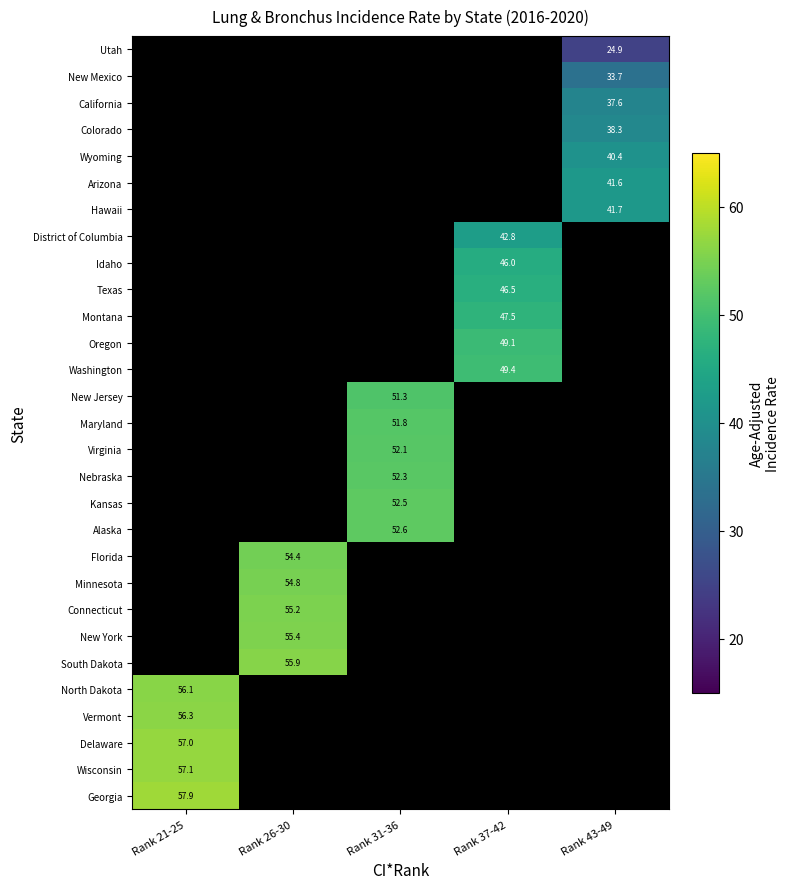

Which series has the largest total across all categories?

Georgia